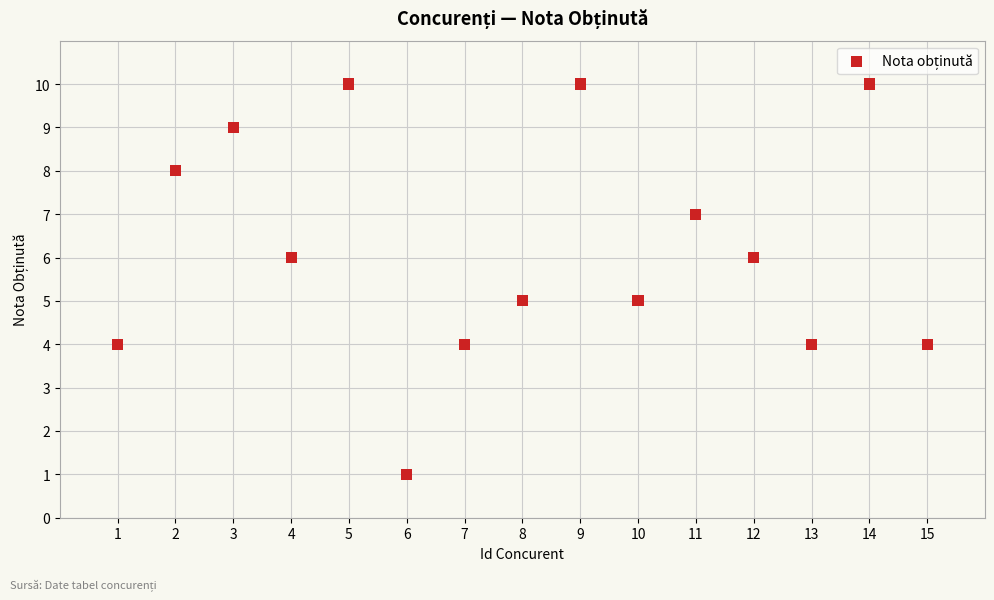

What is the range of Y values (max minus min)?

9